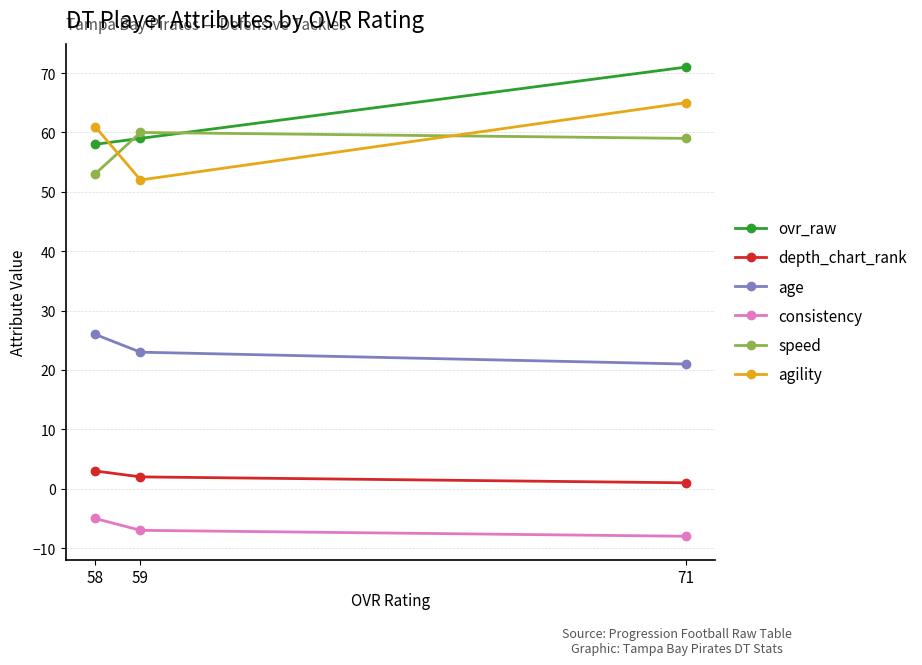

The ovr_raw series shows 58 at 58. True or false?

True